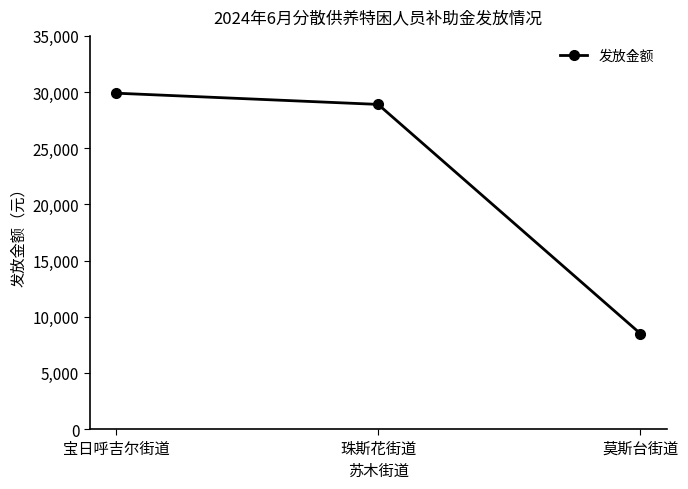

List the labels in order of value, largest first.

宝日呼吉尔街道, 珠斯花街道, 莫斯台街道